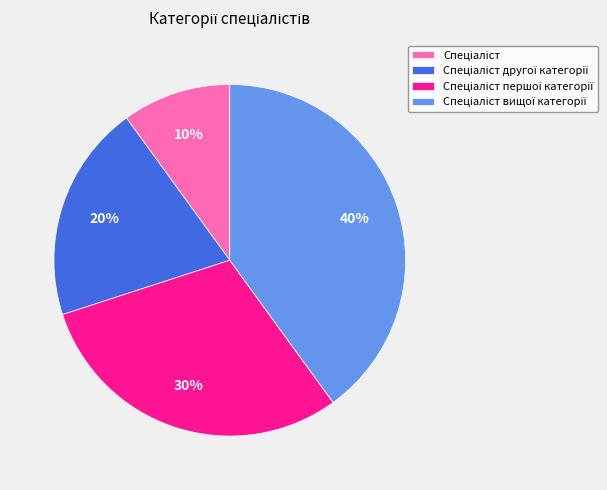

Is there any slice that represents more than half of the pie?

No